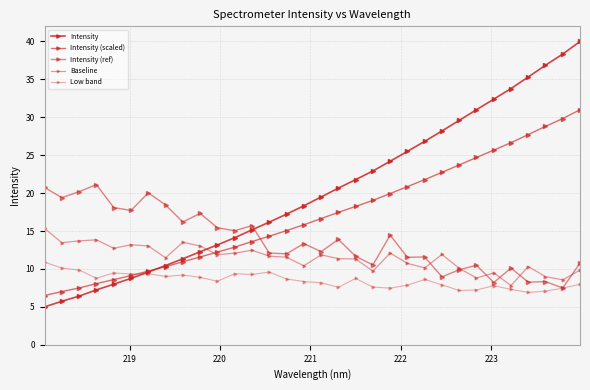

Reading right to left, what are all the values shown in this chart?

Intensity: 40.0	38.3	36.9	35.3	33.8	32.4	31.0	29.6	28.2	26.8	25.5	24.2	22.9	21.8	20.7	19.5	18.3	17.2	16.2	15.2	14.1	13.2	12.3	11.3	10.4	9.6	8.8	8.0	7.2	6.4	5.7	5.0
Intensity (scaled): 31.0	29.8	28.8	27.7	26.7	25.7	24.7	23.7	22.7	21.8	20.9	19.9	19.0	18.2	17.5	16.6	15.8	15.1	14.3	13.6	12.9	12.2	11.6	10.9	10.3	9.7	9.1	8.6	8.1	7.5	7.0	6.5
Intensity (ref): 10.8	7.5	8.3	8.3	10.1	8.2	10.5	9.9	9.0	11.6	11.5	14.5	10.5	11.7	13.9	12.3	13.4	12.0	12.1	15.7	15.0	15.4	17.3	16.2	18.4	20.0	17.7	18.1	21.1	20.2	19.4	20.7
Baseline: 9.9	8.6	9.0	10.3	7.8	9.5	8.8	10.1	11.9	10.1	10.7	12.1	9.7	11.3	11.4	11.9	10.4	11.5	11.7	12.5	12.1	11.9	13.0	13.5	11.5	13.0	13.2	12.7	13.8	13.7	13.5	15.4
Low band: 8.0	7.5	7.1	6.9	7.3	7.8	7.2	7.2	7.9	8.6	7.9	7.5	7.6	8.7	7.6	8.2	8.3	8.7	9.6	9.3	9.4	8.4	8.9	9.2	9.0	9.4	9.3	9.5	8.8	9.9	10.1	10.9